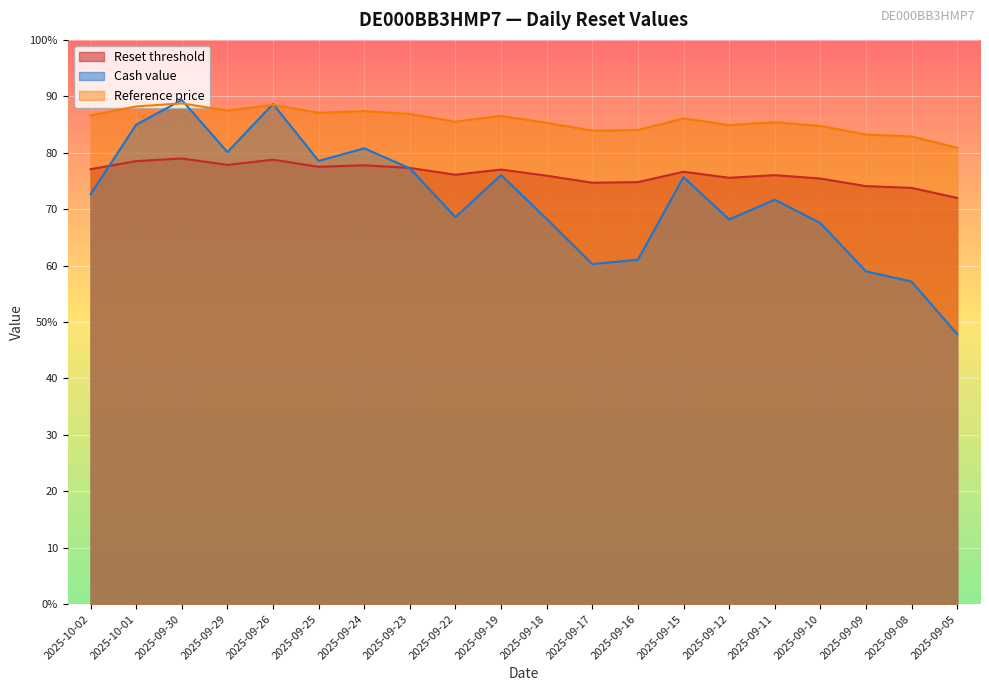

List the labels in order of Reference price value, smallest first.

2025-09-05, 2025-09-08, 2025-09-09, 2025-09-17, 2025-09-16, 2025-09-10, 2025-09-12, 2025-09-18, 2025-09-11, 2025-09-22, 2025-09-15, 2025-09-19, 2025-10-02, 2025-09-23, 2025-09-25, 2025-09-24, 2025-09-29, 2025-10-01, 2025-09-26, 2025-09-30